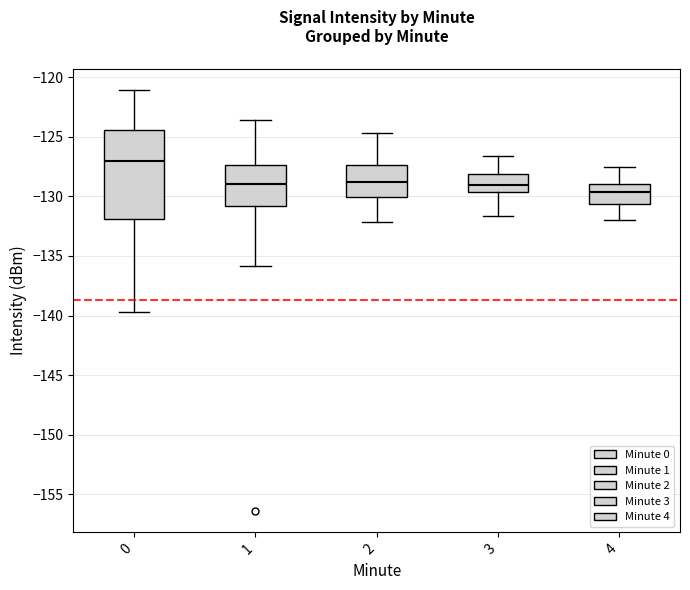

Where does the median line of the box at x = 1 sit on the y-axis? The values are not printed on the chart, so give them approximately, as read against the axis.

-129.0